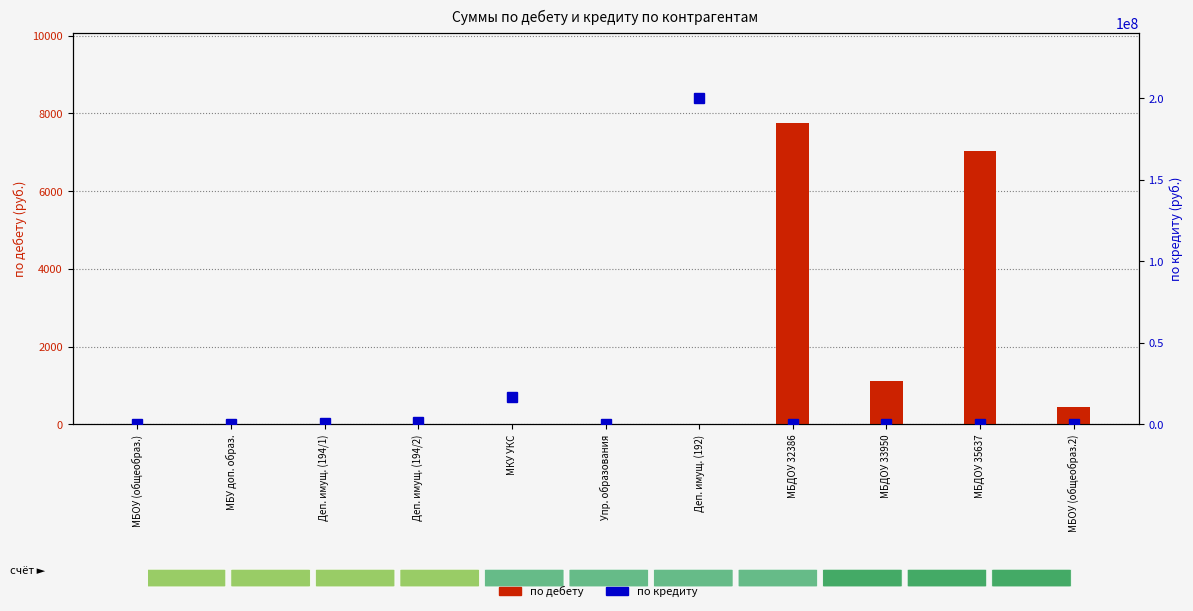

What is the difference between the second highest and second lowest values in the по кредиту series?

16488182.7